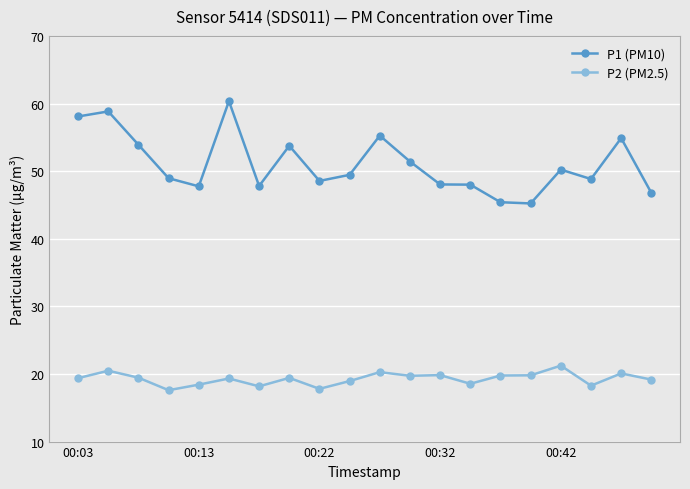

True or false: P1 (PM10) has more than 2 interior local peaks.

True